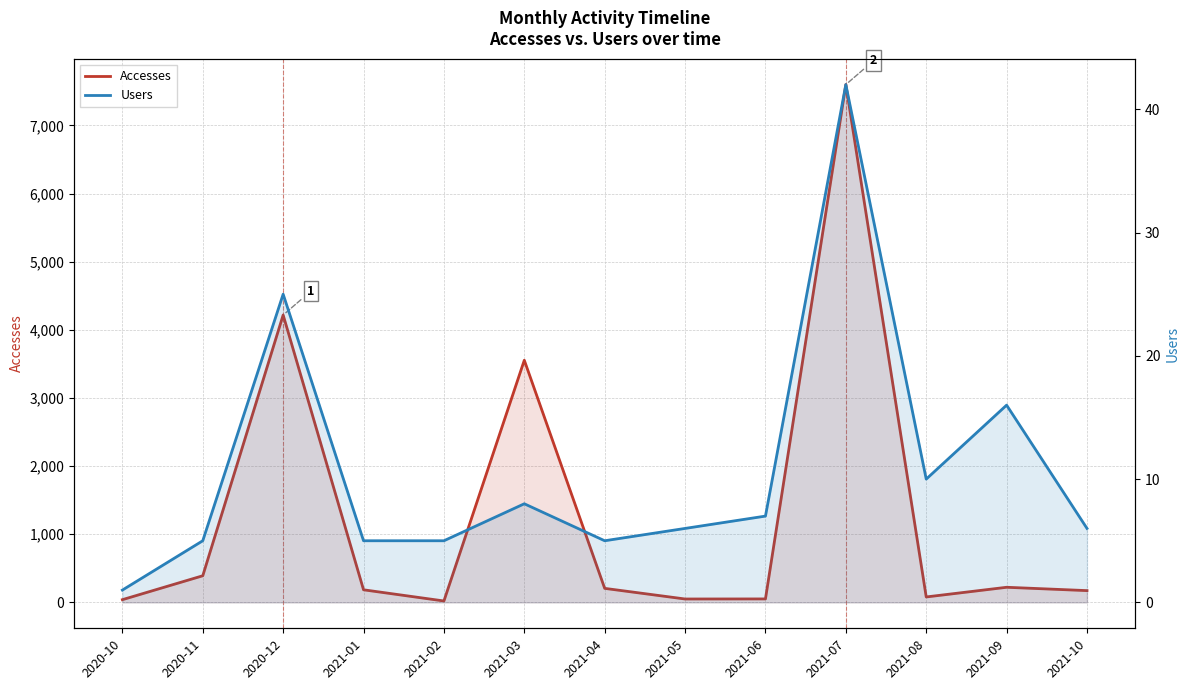

Which category has the lowest value across all series?

2020-10